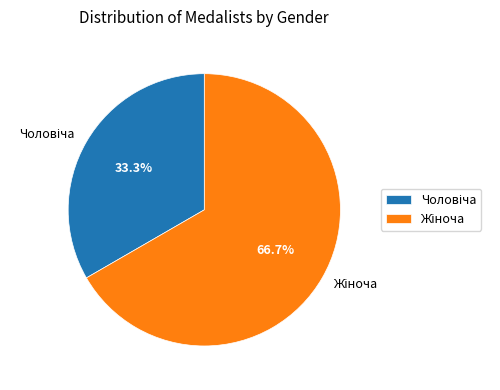

Is there any slice that represents more than half of the pie?

Yes